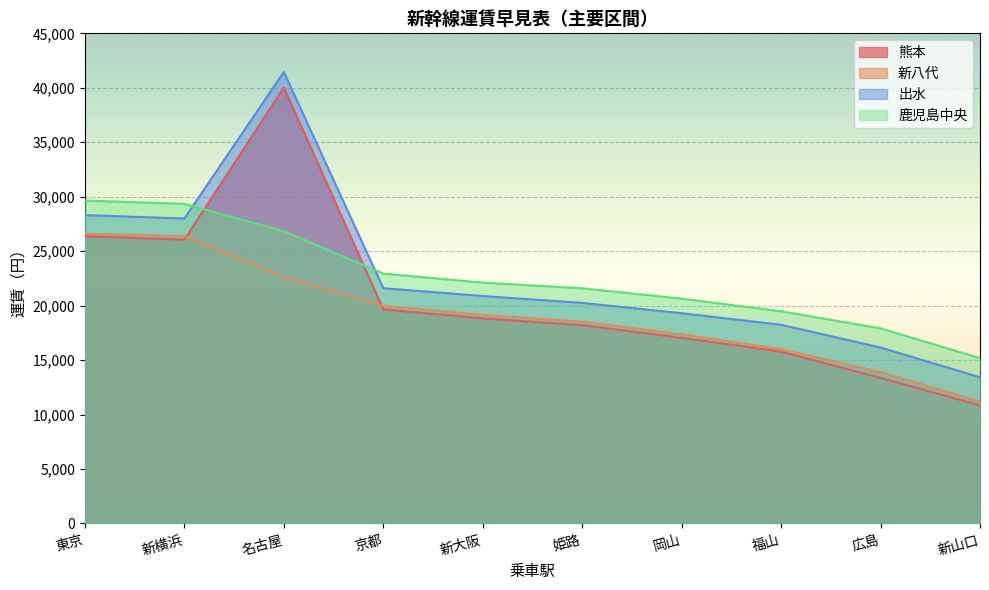

Reading left to right, list all the values displayed in this chart.

熊本: 26370	26050	40030	19650	18830	18200	17040	15770	13360	10840
新八代: 26600	26390	22620	19990	19160	18530	17370	16000	13910	11180
出水: 28310	28000	41450	21600	20880	20250	19300	18240	16150	13420
鹿児島中央: 29650	29340	26830	22940	22110	21590	20640	19480	17910	15180